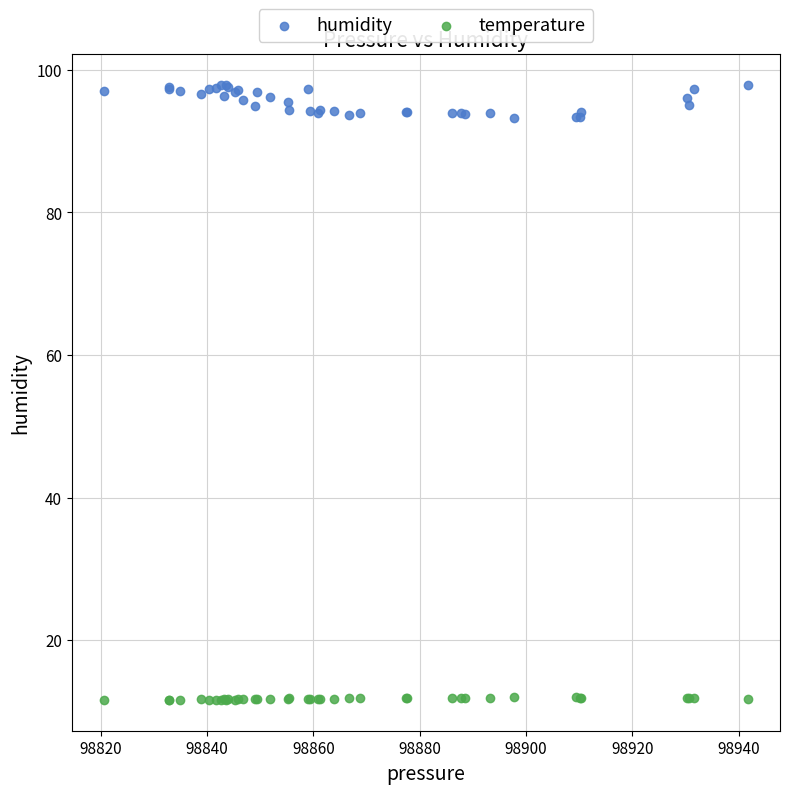

Which series reaches the maximum Y coordinate?

humidity